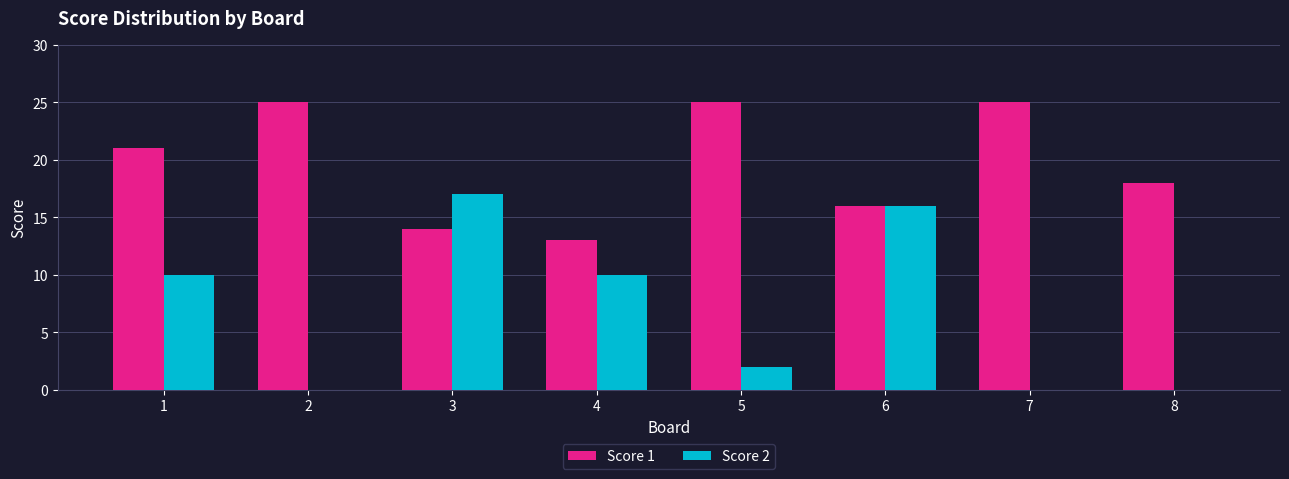

Where is Score 1 nearest to the value 19?

8